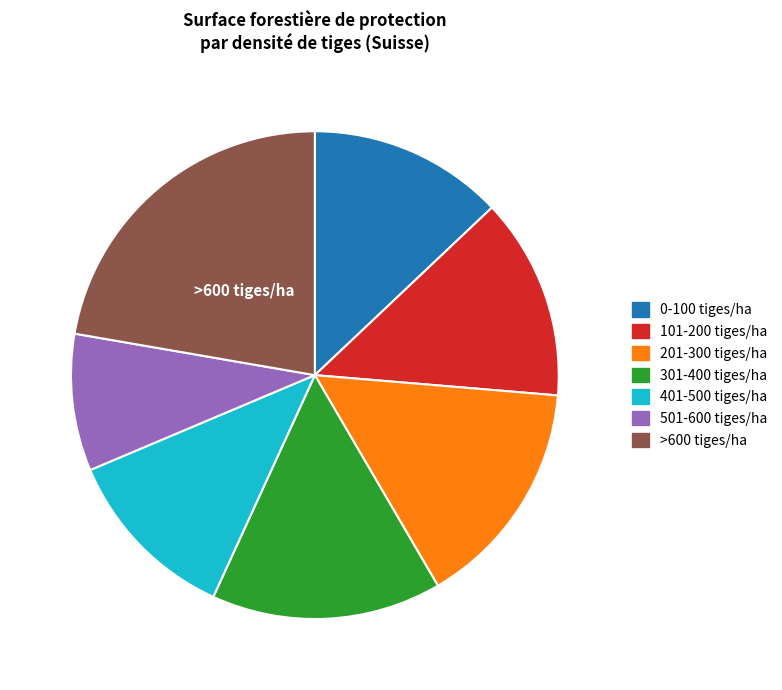

Which slice is the smallest?

501-600 tiges/ha